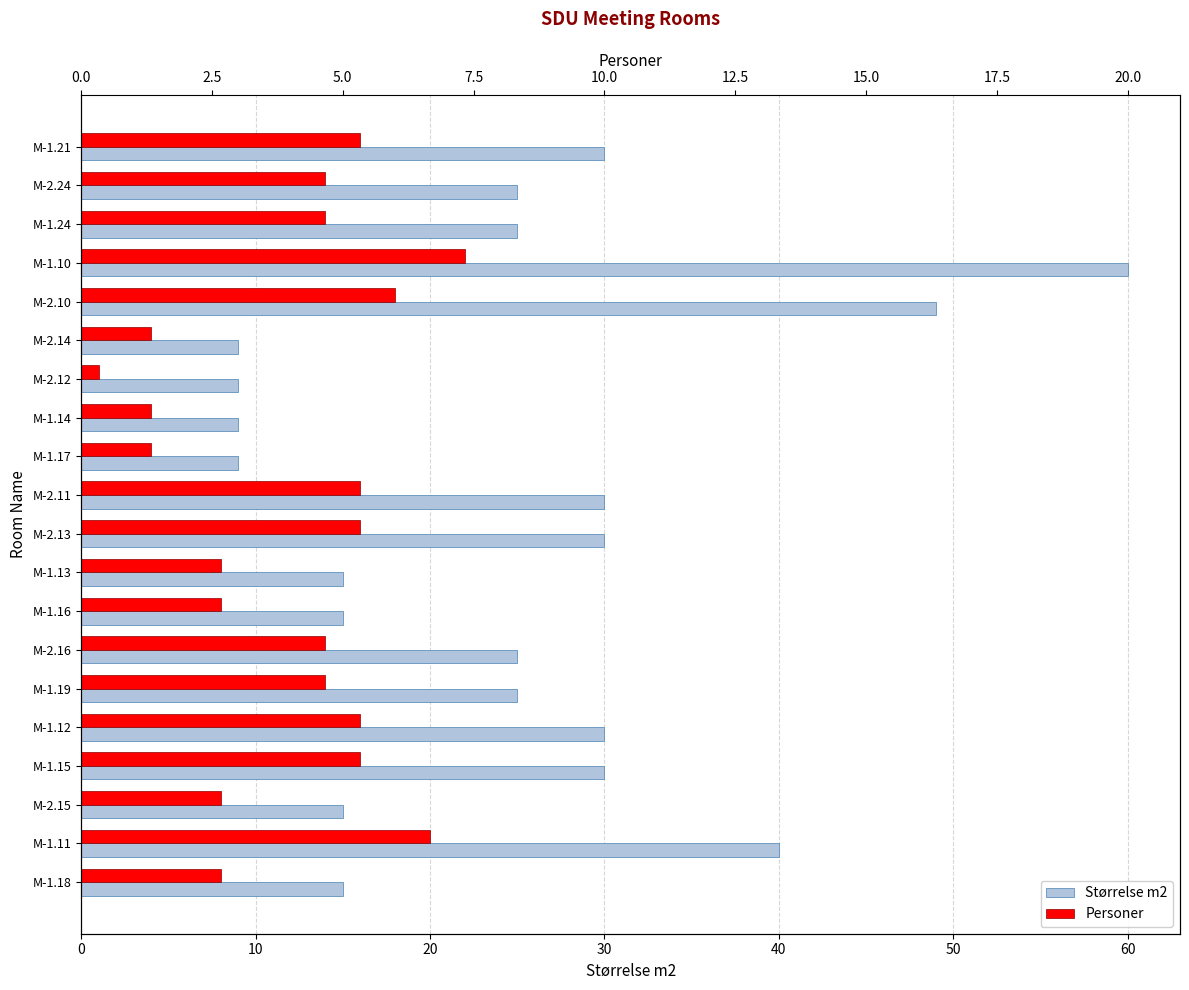

What is the difference between the maximum and minimum values in the Personer series?

21